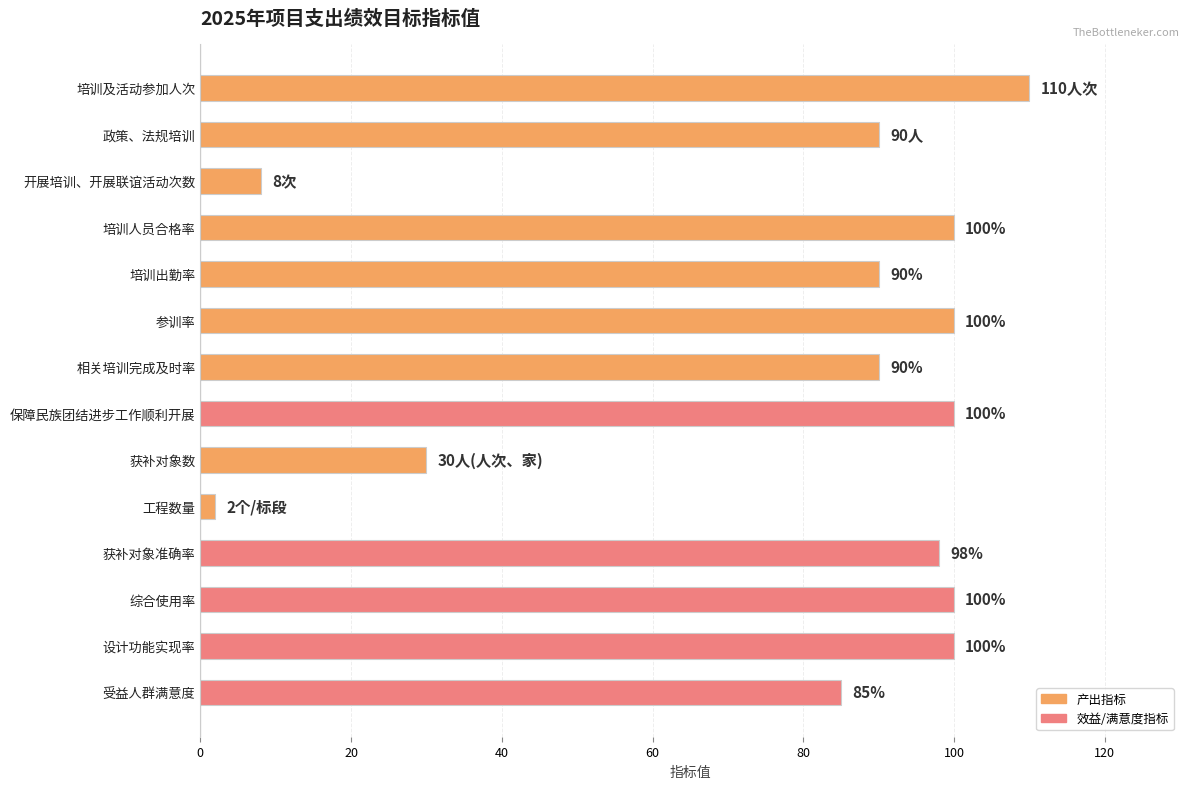

Is it true that the value at 获补对象准确率 is 98?

True